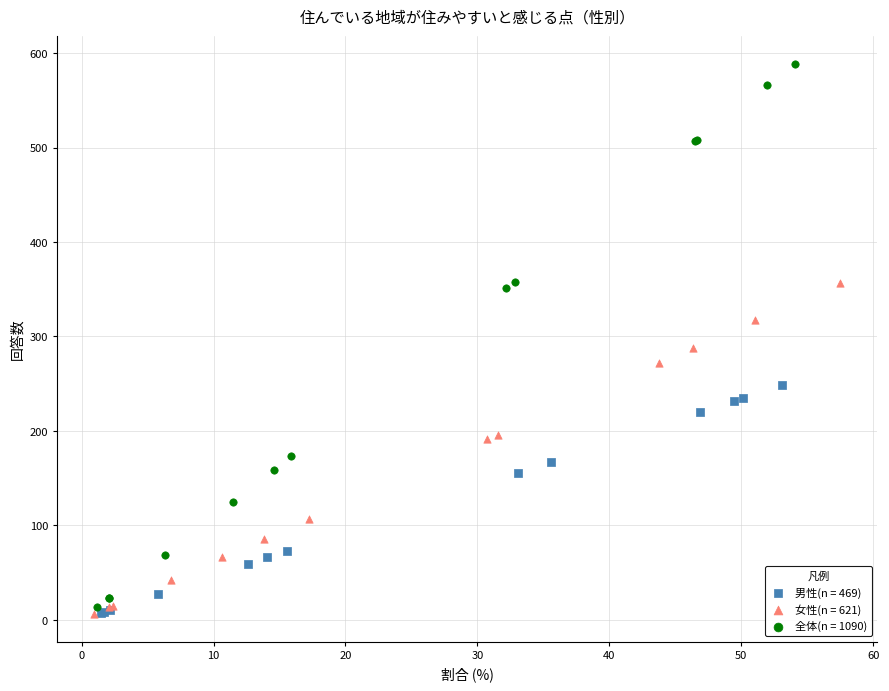

Which series reaches the maximum Y coordinate?

全体(n = 1090)